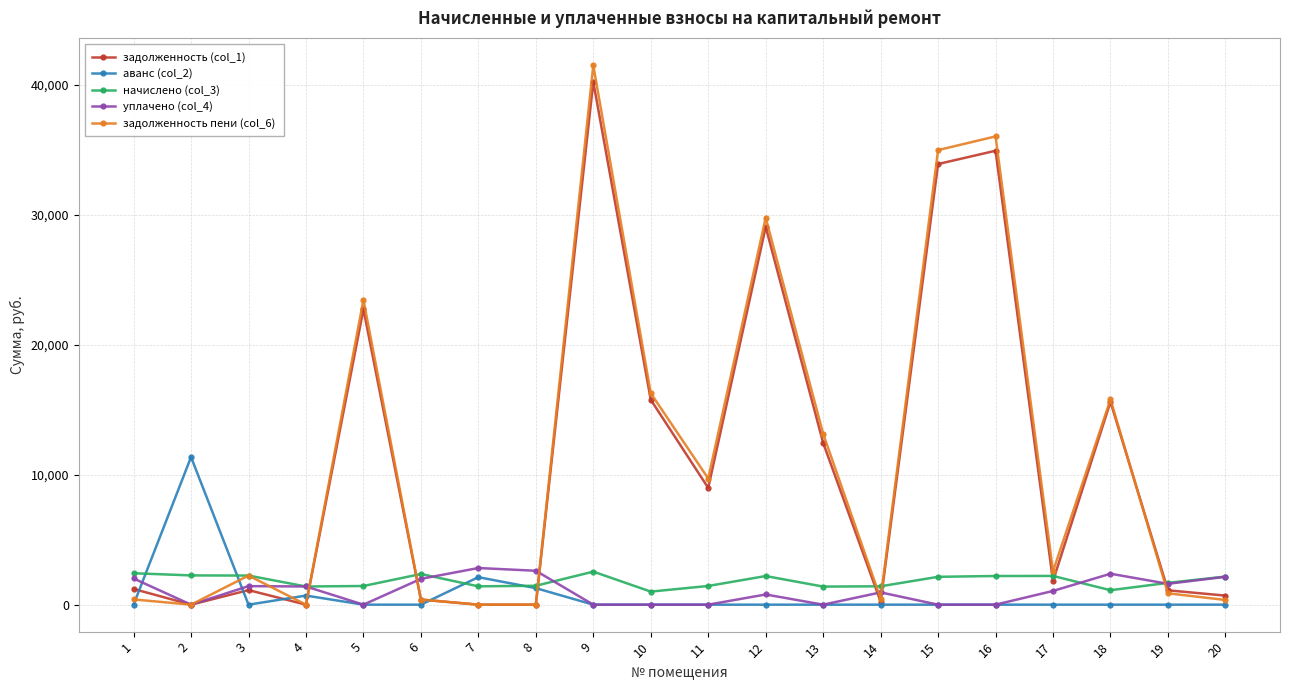

What is the maximum value shown in the chart?

41496.4